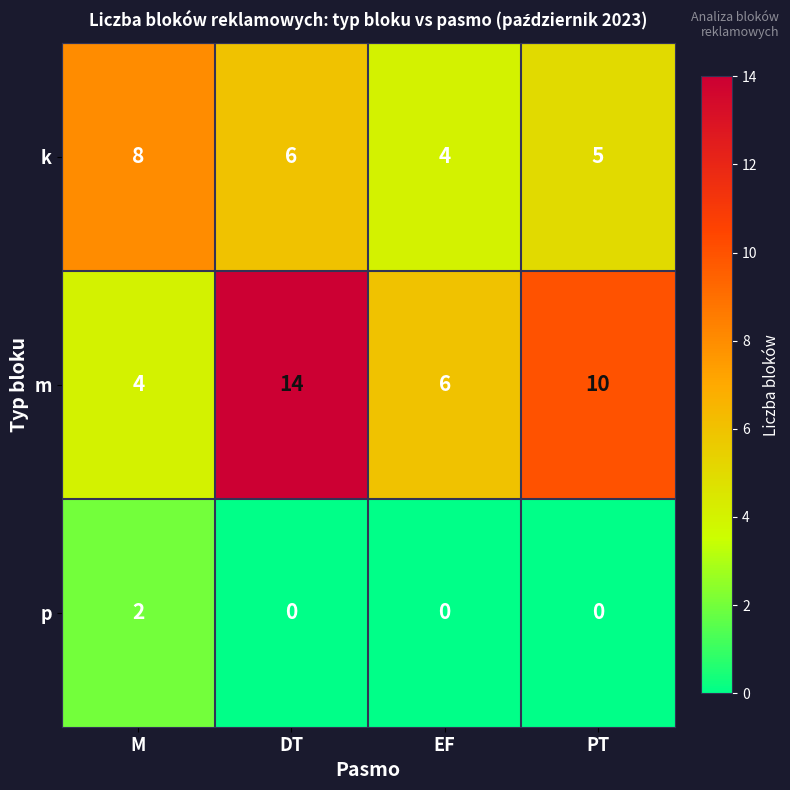

What is the average value of the k series?

6